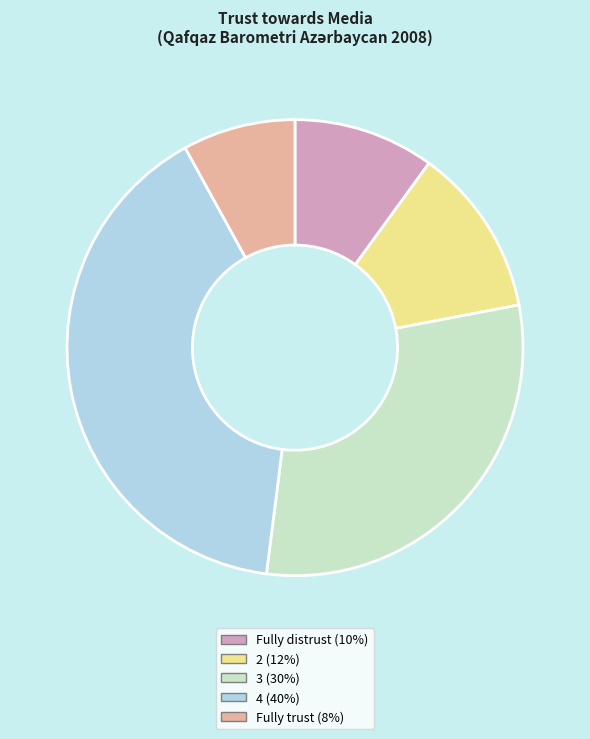

Which category has the smallest portion of the pie?

Fully trust